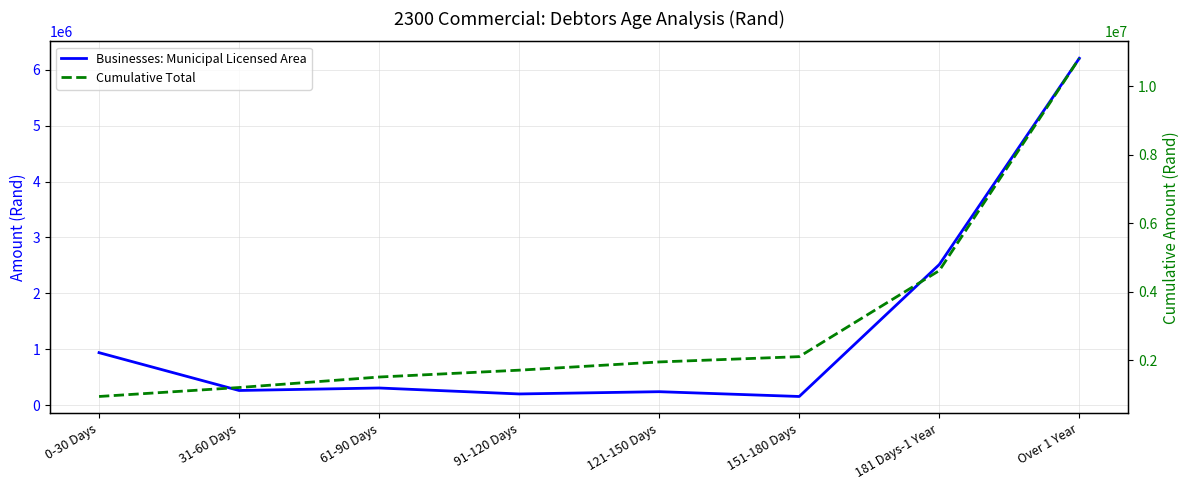

Which has a higher value, 61-90 Days or Over 1 Year?

Over 1 Year